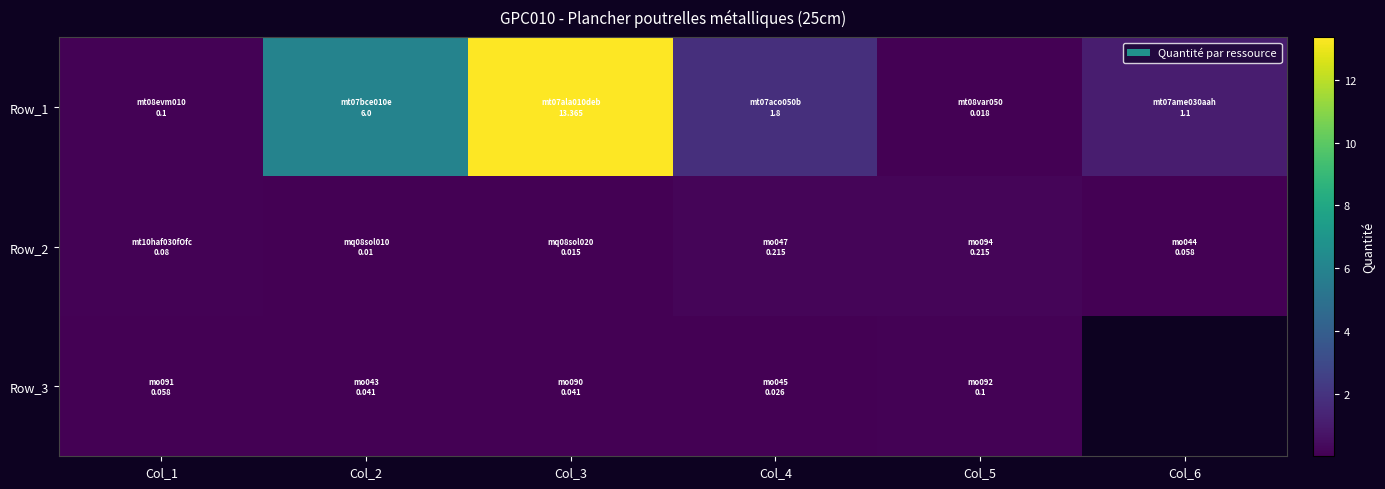

At which label does Row_3 reach its peak?

Col_5